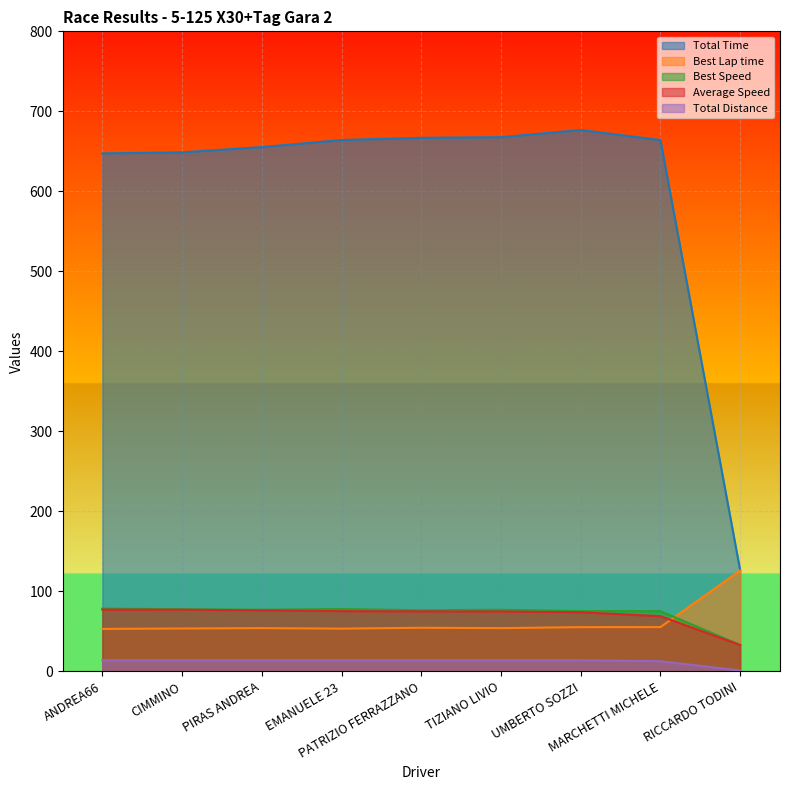

What are all the series names shown in the legend?

Total Time, Best Lap time, Best Speed, Average Speed, Total Distance